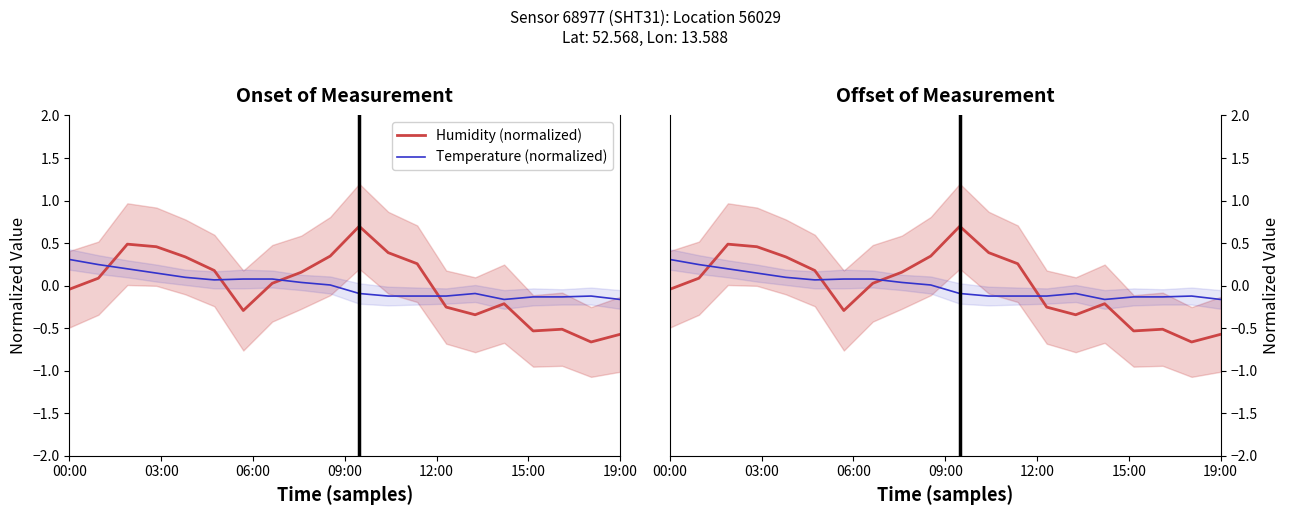

How many lines are shown in the chart?

2